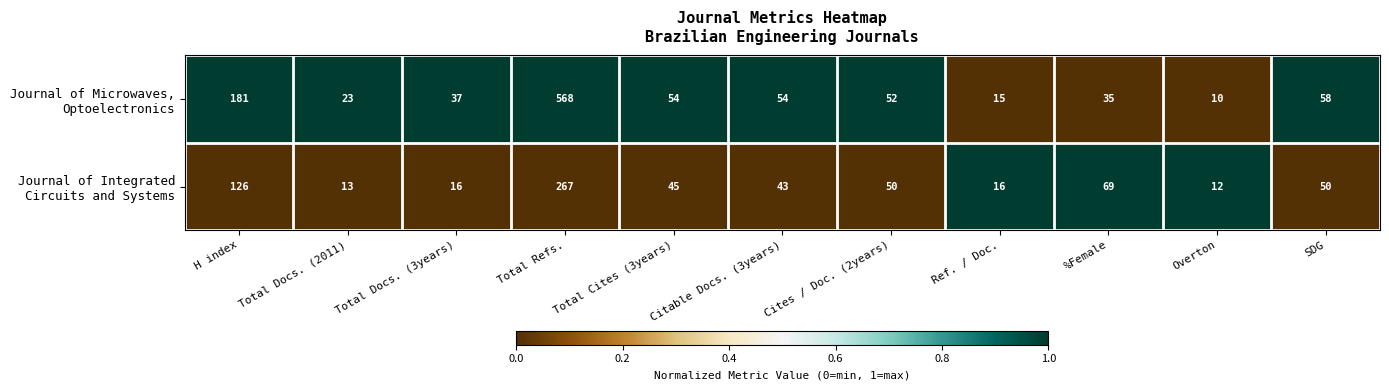

At which category is the sum across all series the highest?

Total Refs.